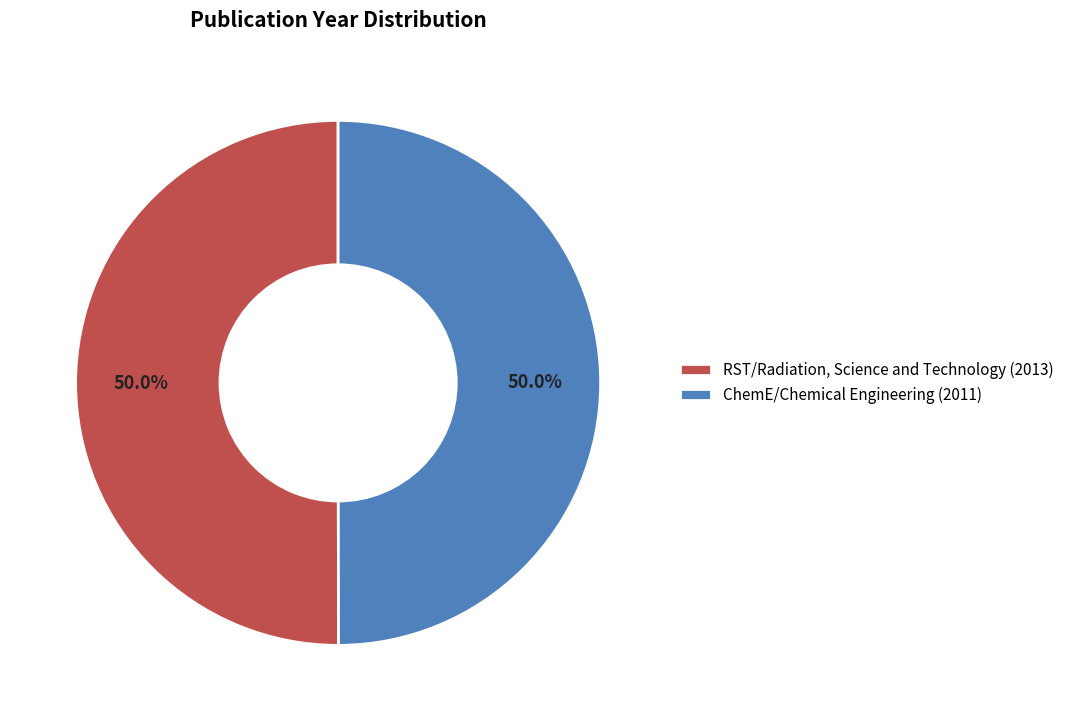

What percentage do RST/Radiation, Science and Technology (2013) and ChemE/Chemical Engineering (2011) together represent?

100.0%